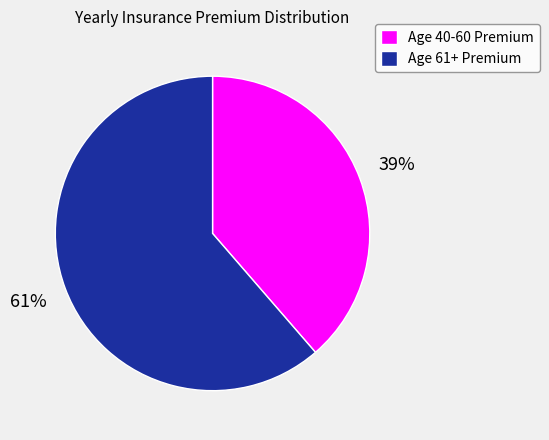

What is the majority slice?

Age 61+ Premium